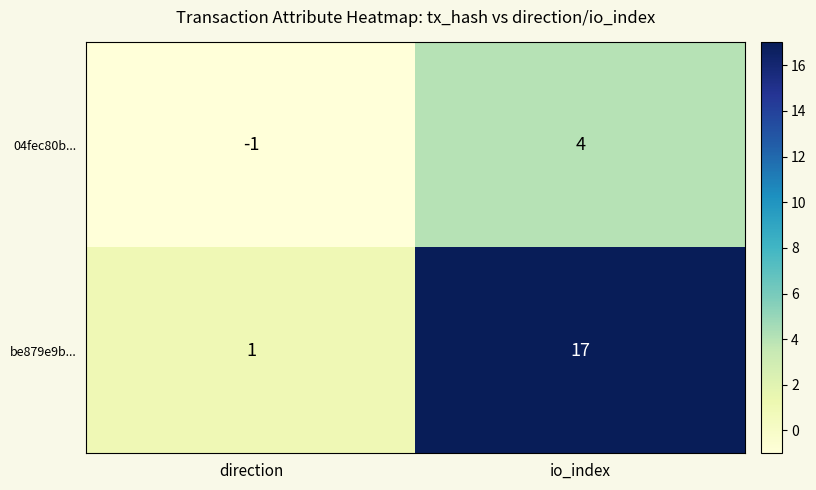

What is the sum of all 04fec80b... values?

3